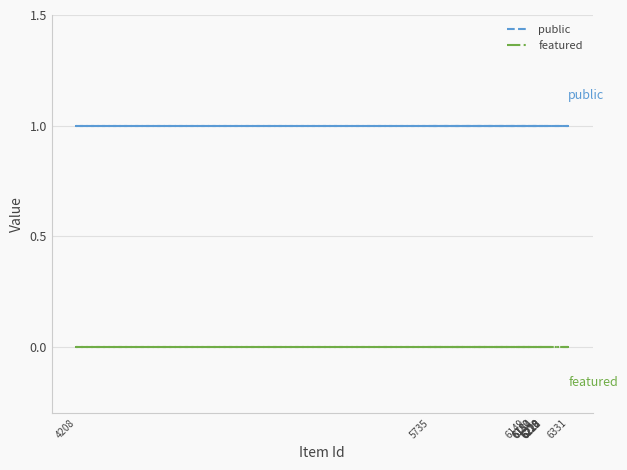

Where is featured nearest to the value 0?

5735